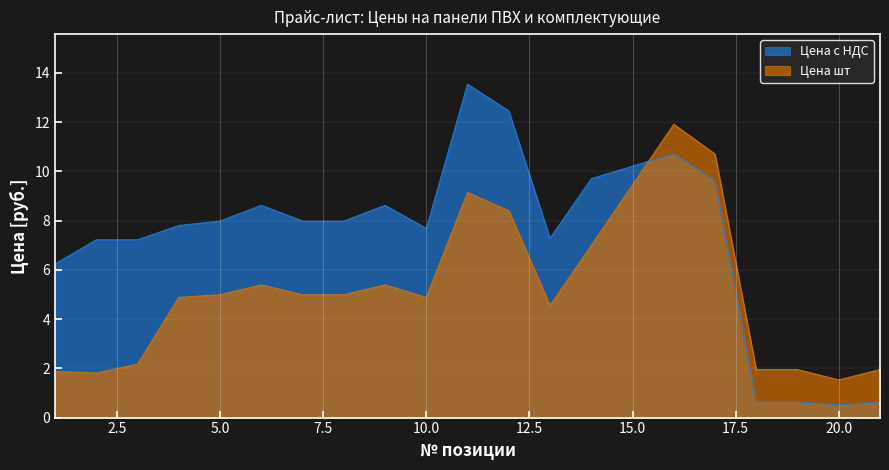

Reading left to right, transcribe all the data shown in this chart.

Цена с НДС: 1=6.2	2=7.2	3=7.2	4=7.8	5=8.0	6=8.6	7=8.0	8=8.0	9=8.6	10=7.7	11=13.5	12=12.4	13=7.3	14=9.7	16=10.7	17=9.6	18=0.7	19=0.7	20=0.5	21=0.7
Цена шт: 1=1.9	2=1.8	3=2.2	4=4.9	5=5.0	6=5.4	7=5.0	8=5.0	9=5.4	10=4.9	11=9.1	12=8.4	13=4.5	14=7.0	16=11.9	17=10.7	18=1.9	19=1.9	20=1.5	21=1.9